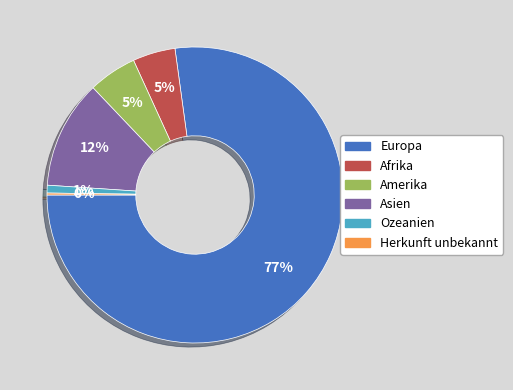

True or false: Europa accounts for 68% of the total.

False